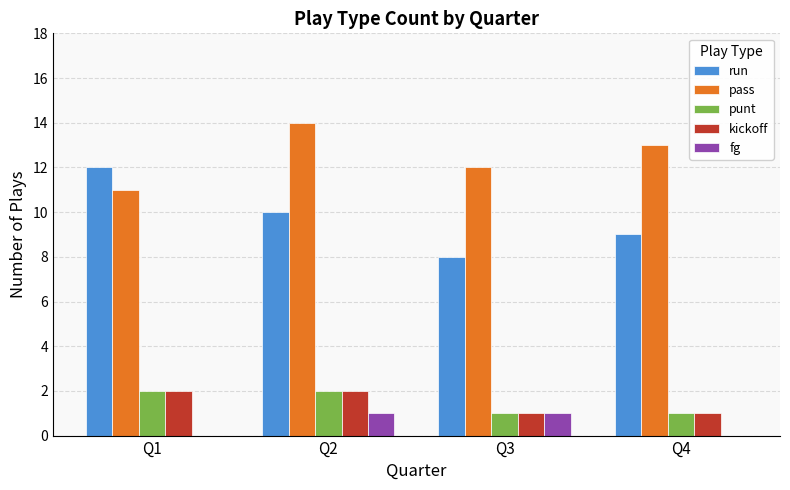

What is the spread (max minus min) of values at Q4?

13